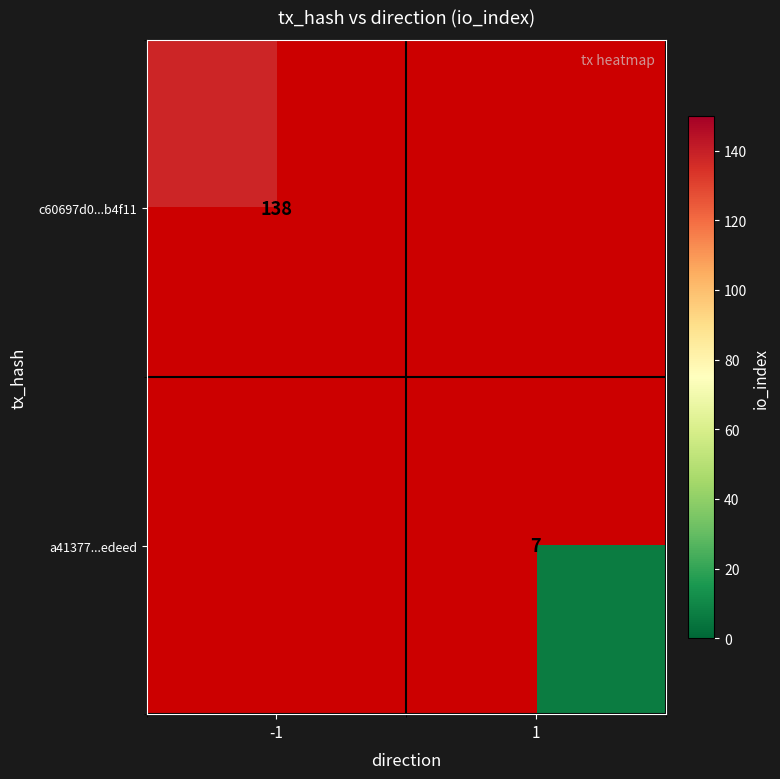

Is it true that c60697d0...b4f11 equals 240 at -1?

False